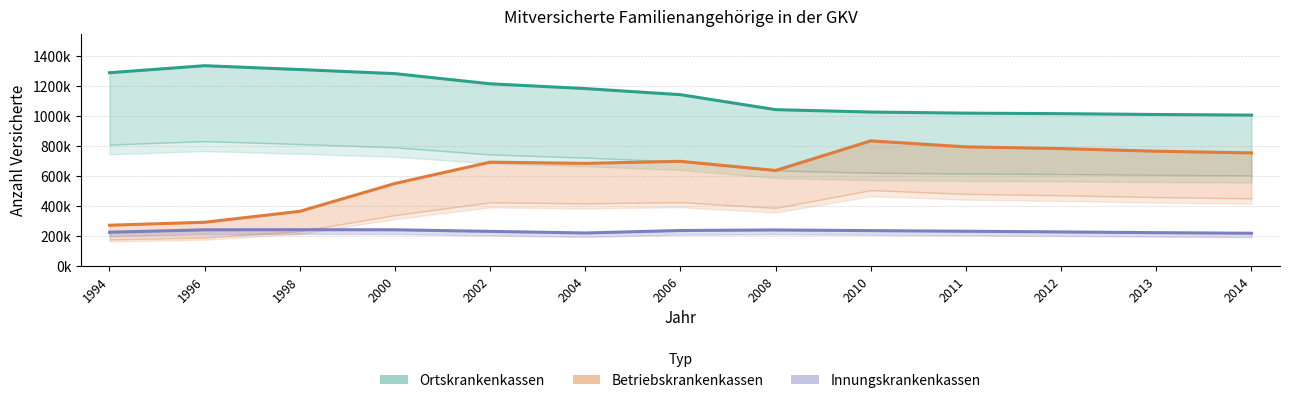

Read the Innungskrankenkassen value at 2004.

219021